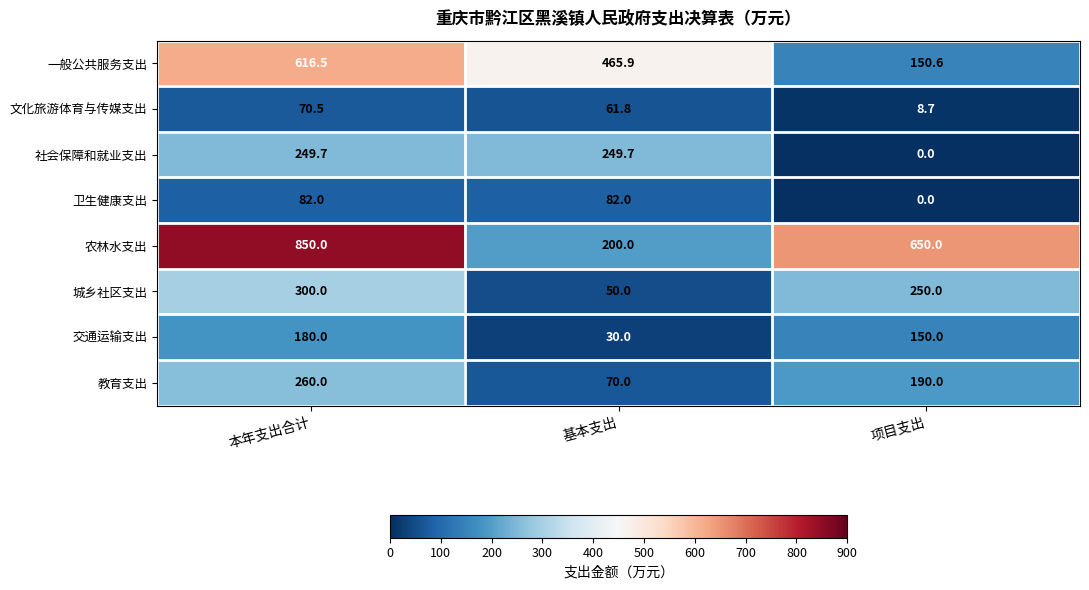

List the series in order of their peak value, lowest first.

文化旅游体育与传媒支出, 卫生健康支出, 交通运输支出, 社会保障和就业支出, 教育支出, 城乡社区支出, 一般公共服务支出, 农林水支出